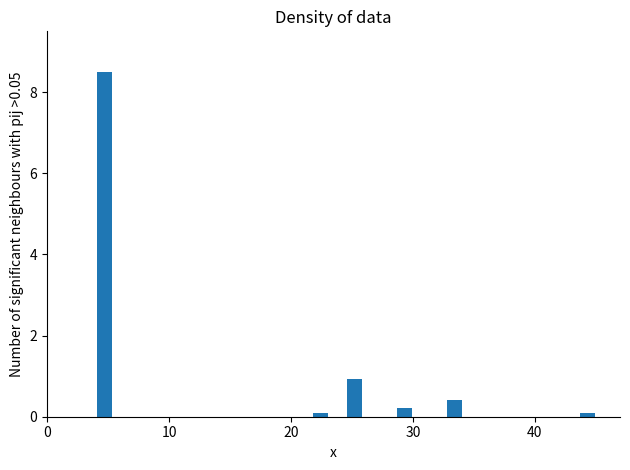

Read against the x-axis, roughly where is the centre of the tallest bar?

5